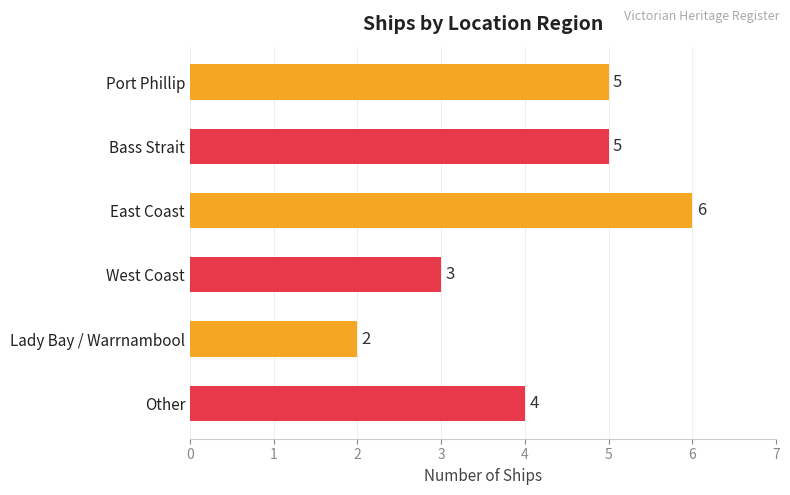

What is the sum of all values?

25